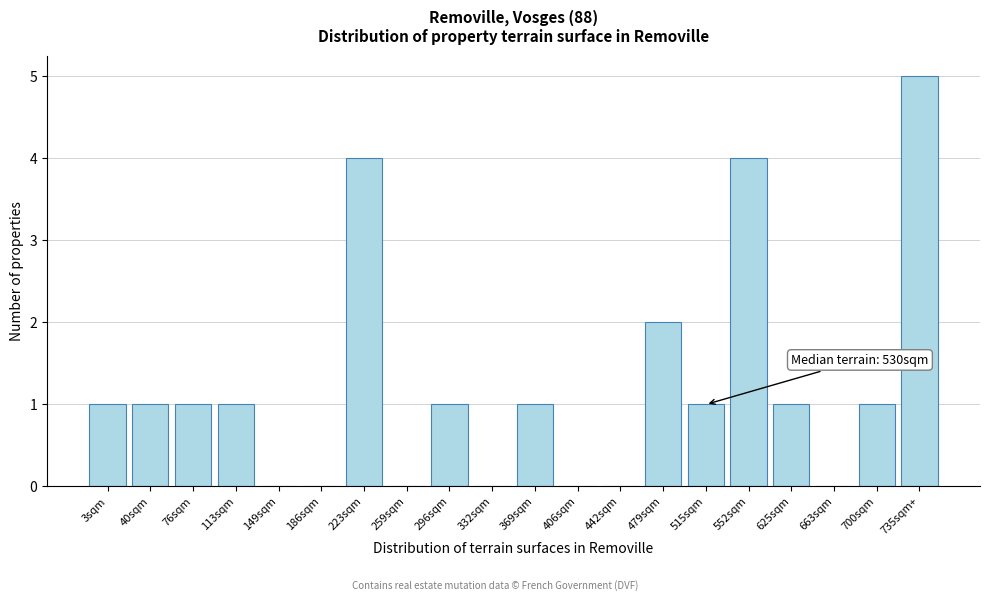

Reading right to left, transcribe all the data shown in this chart.

735sqm+=5	700sqm=1	663sqm=0	625sqm=1	552sqm=4	515sqm=1	479sqm=2	442sqm=0	406sqm=0	369sqm=1	332sqm=0	296sqm=1	259sqm=0	223sqm=4	186sqm=0	149sqm=0	113sqm=1	76sqm=1	40sqm=1	3sqm=1